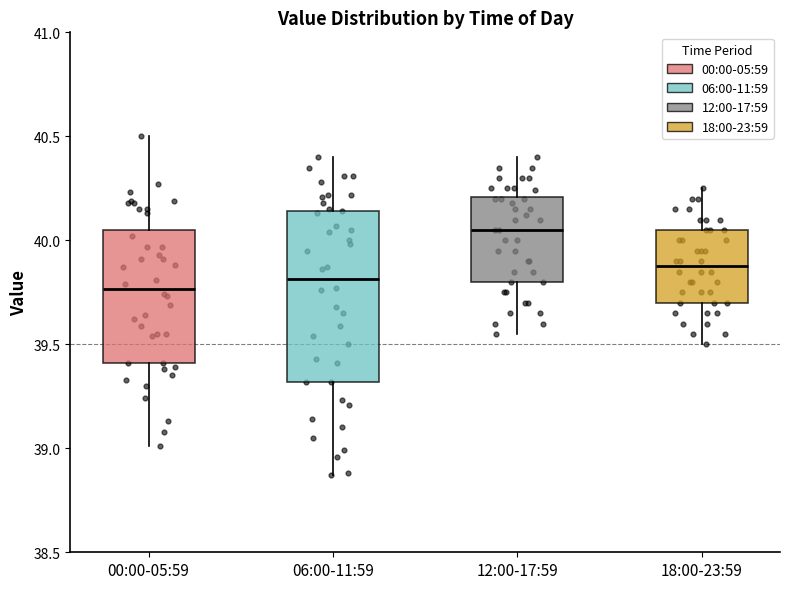

Which box is the tallest, from its lower edge to its upper edge?

06:00-11:59